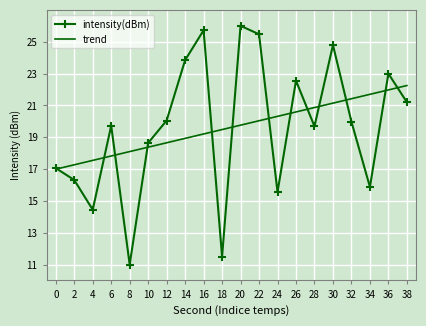

What is the lowest value of the intensity(dBm) series?

11.0